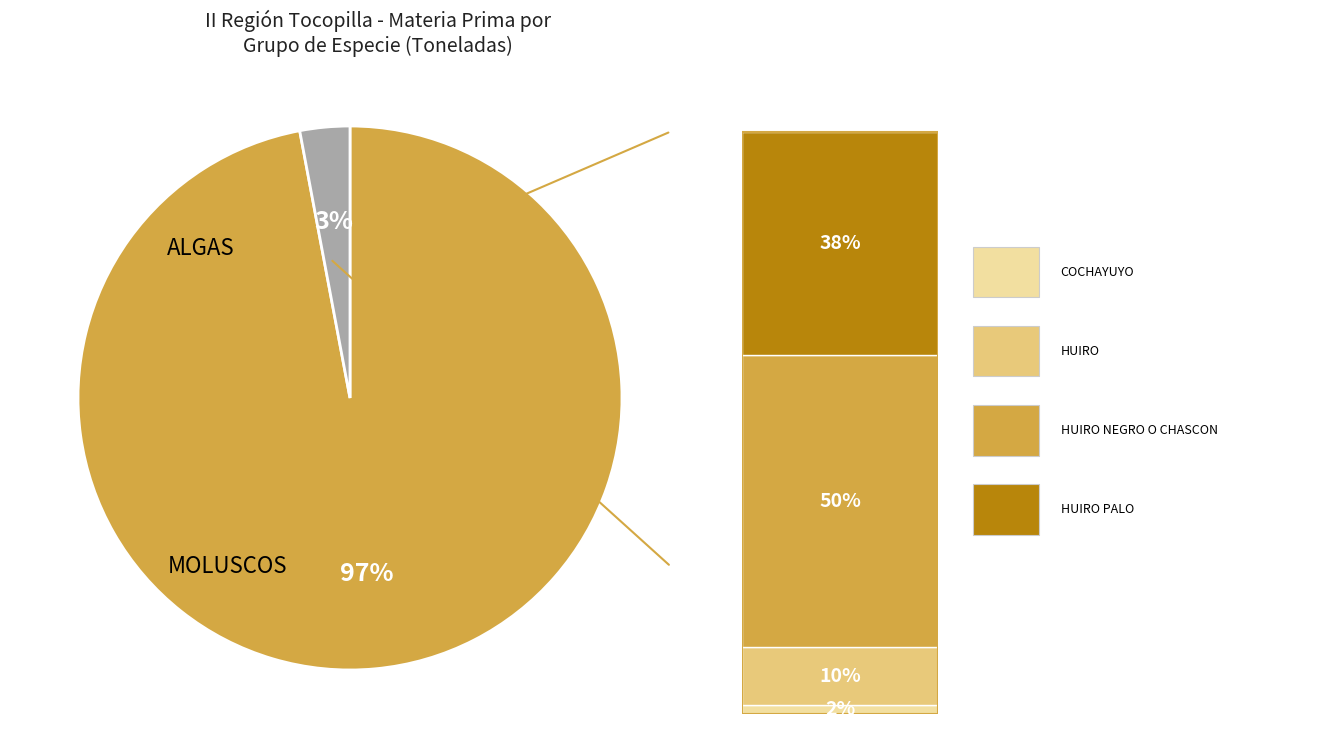

Is there any slice that represents more than half of the pie?

Yes